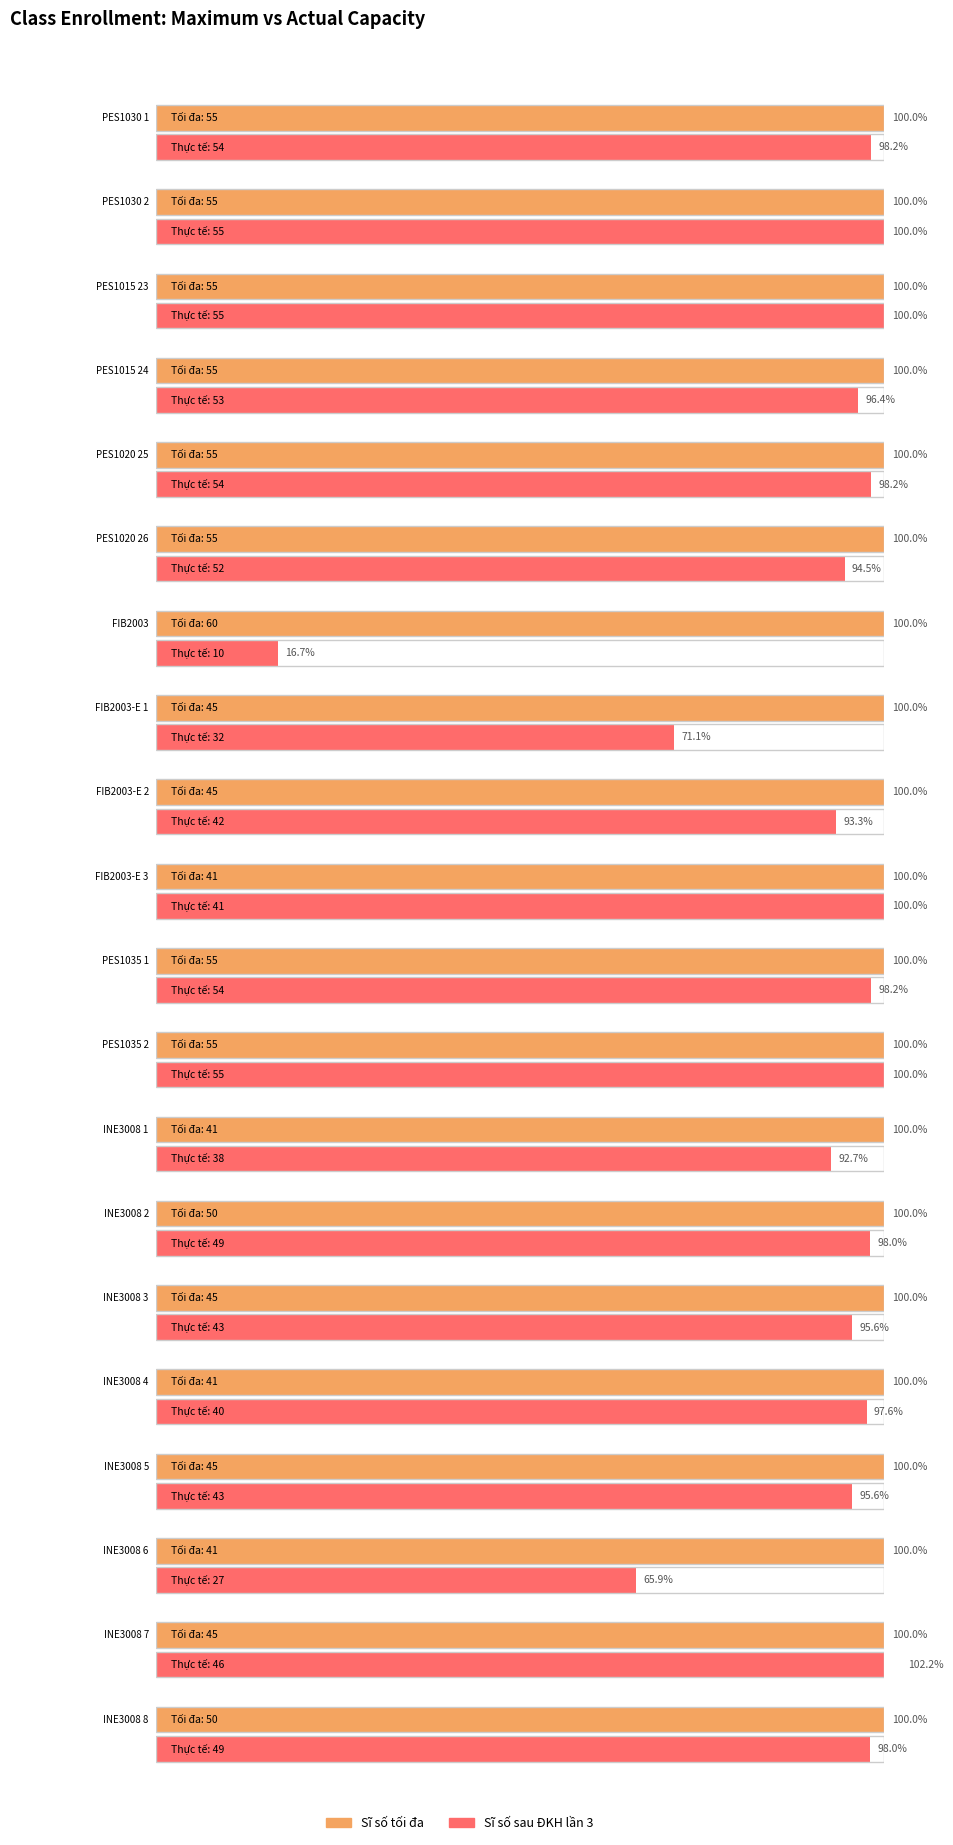

What is the highest value of the Sĩ số tối đa series?

60